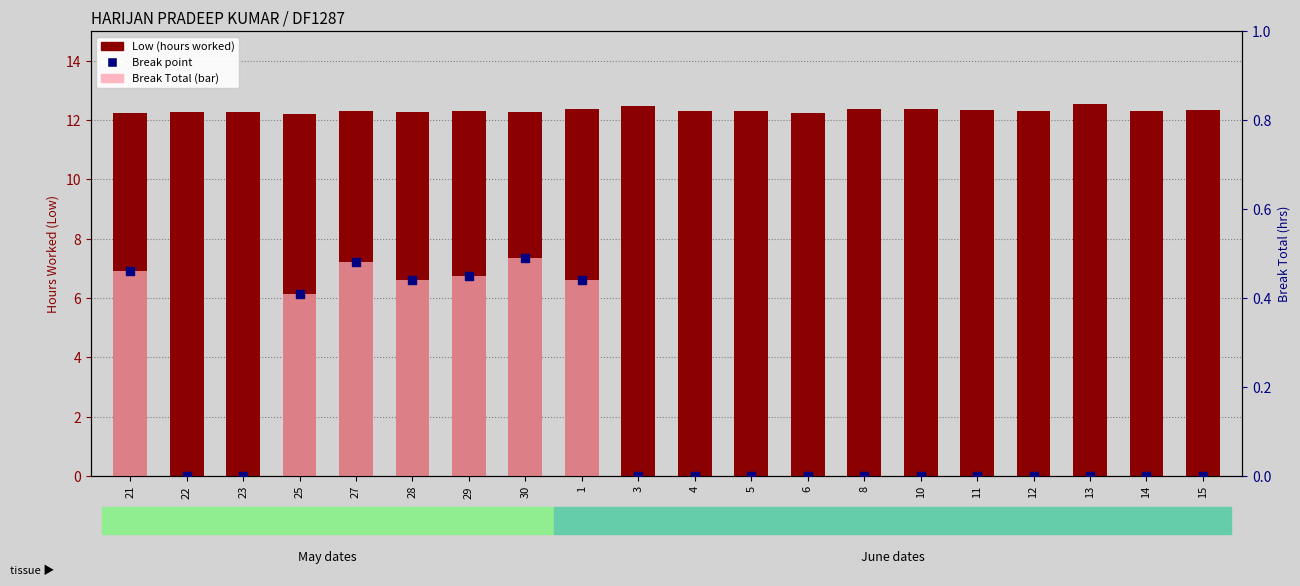

Which series has the largest total across all categories?

Low (hours worked)